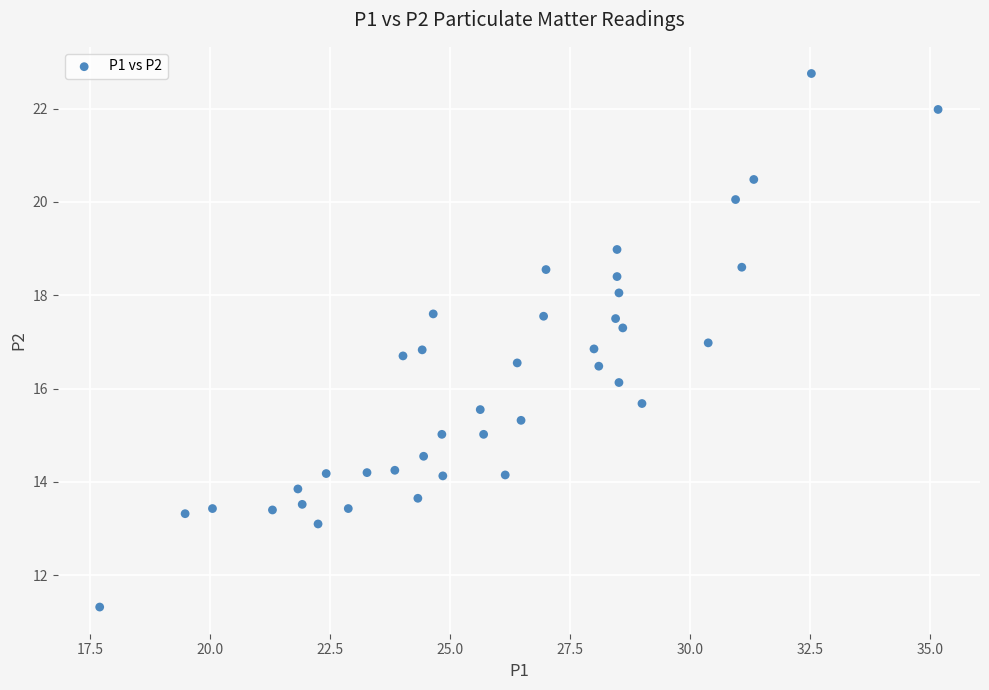

What is the range of X values (max minus min)?

17.5